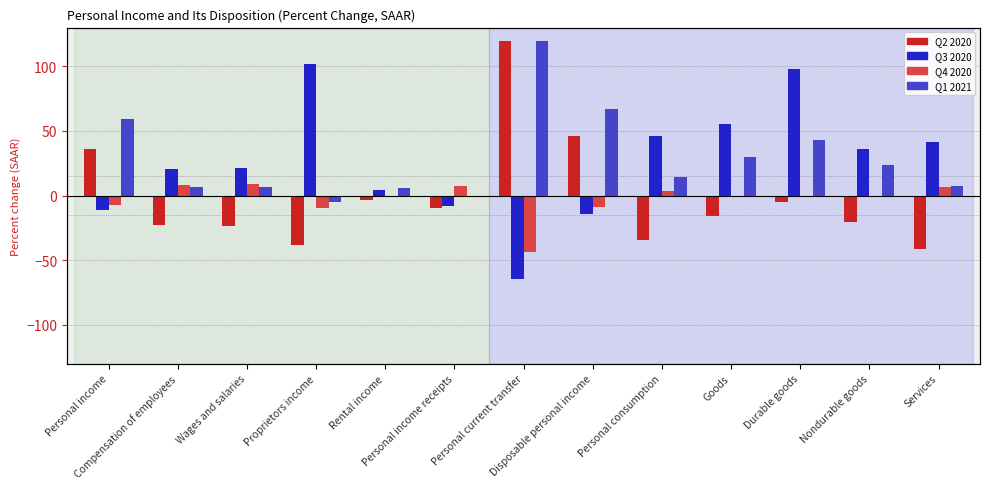

What is the greatest value displayed?

120.0